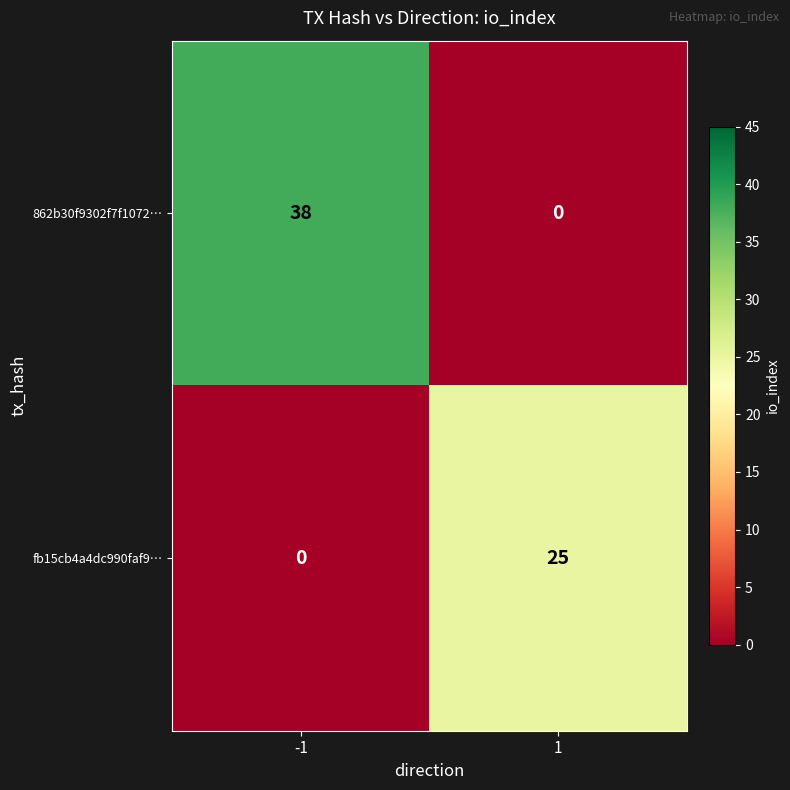

The fb15cb4a4dc990faf9… series shows 14 at 1. True or false?

False